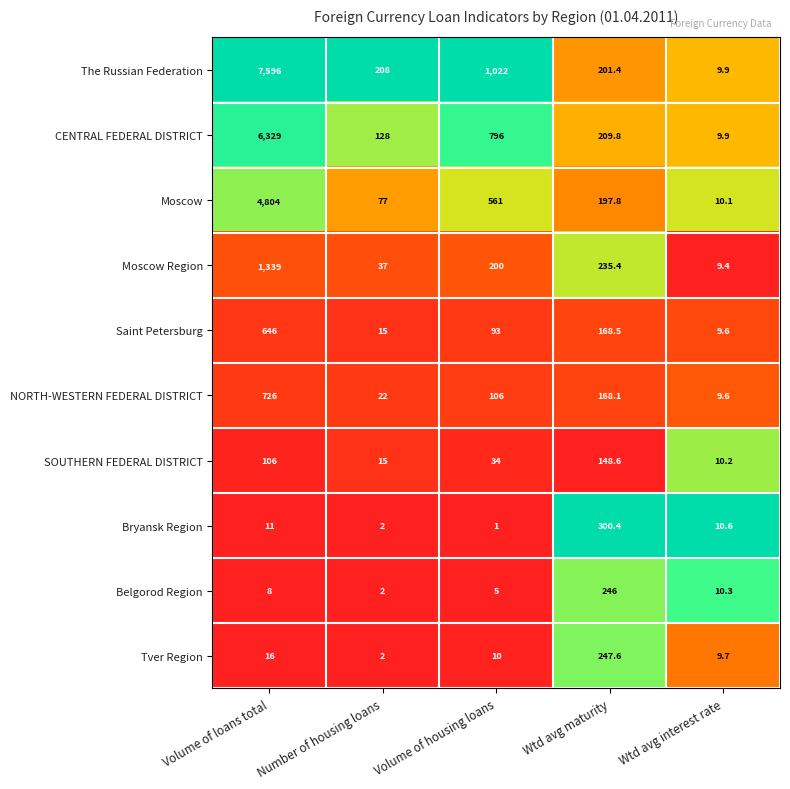

What is the difference between the highest and lowest values at Number of housing loans?

206.0